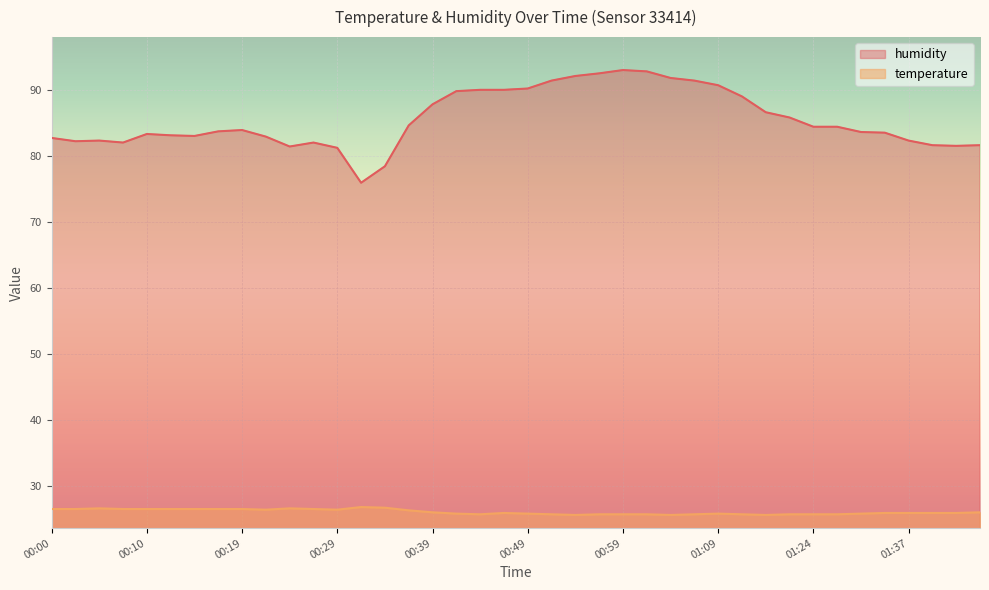

How many distinct data groups are displayed?

2